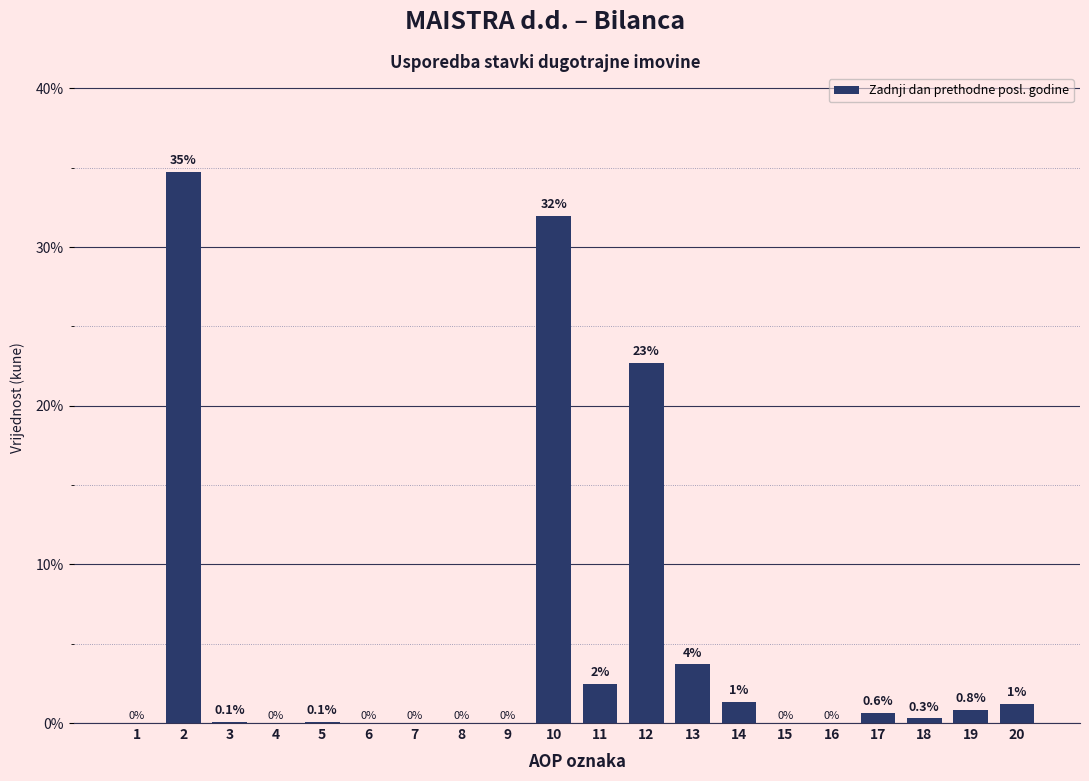

What is the sum of all values?

100.0